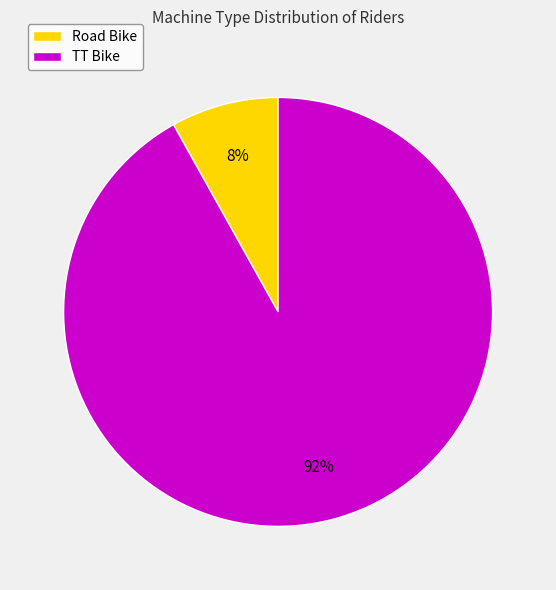

Do Road Bike and TT Bike together represent more than half of the pie?

Yes